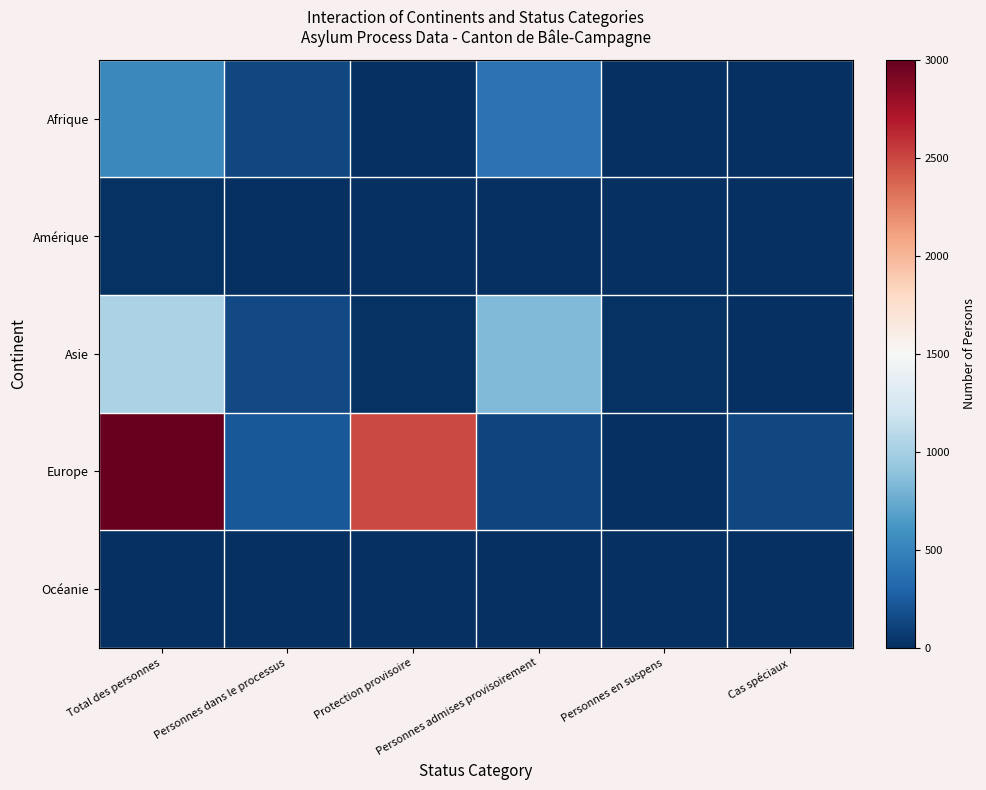

Count the number of categories in the chart.

6